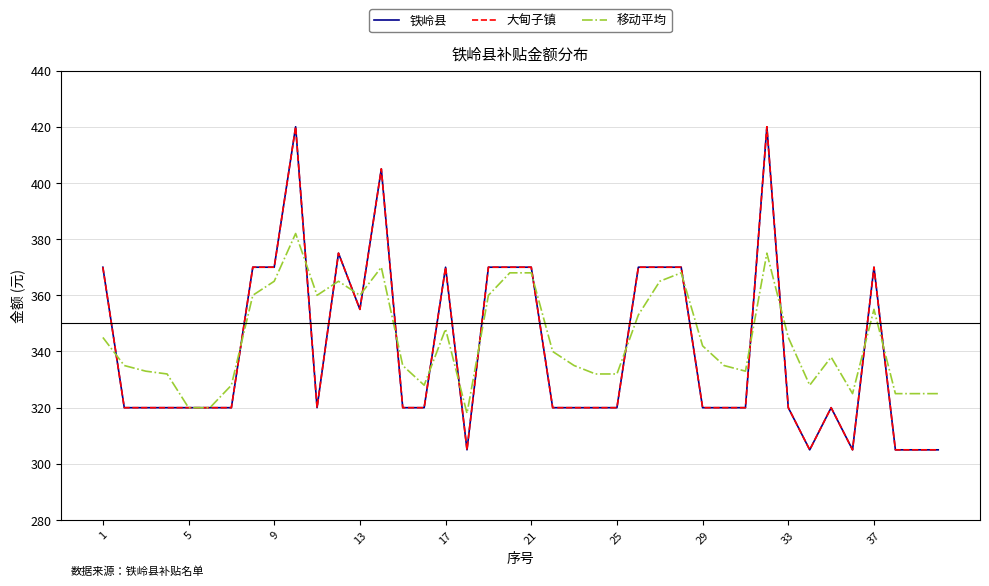

How many interior local peaks does the 铁岭县 series have?

7